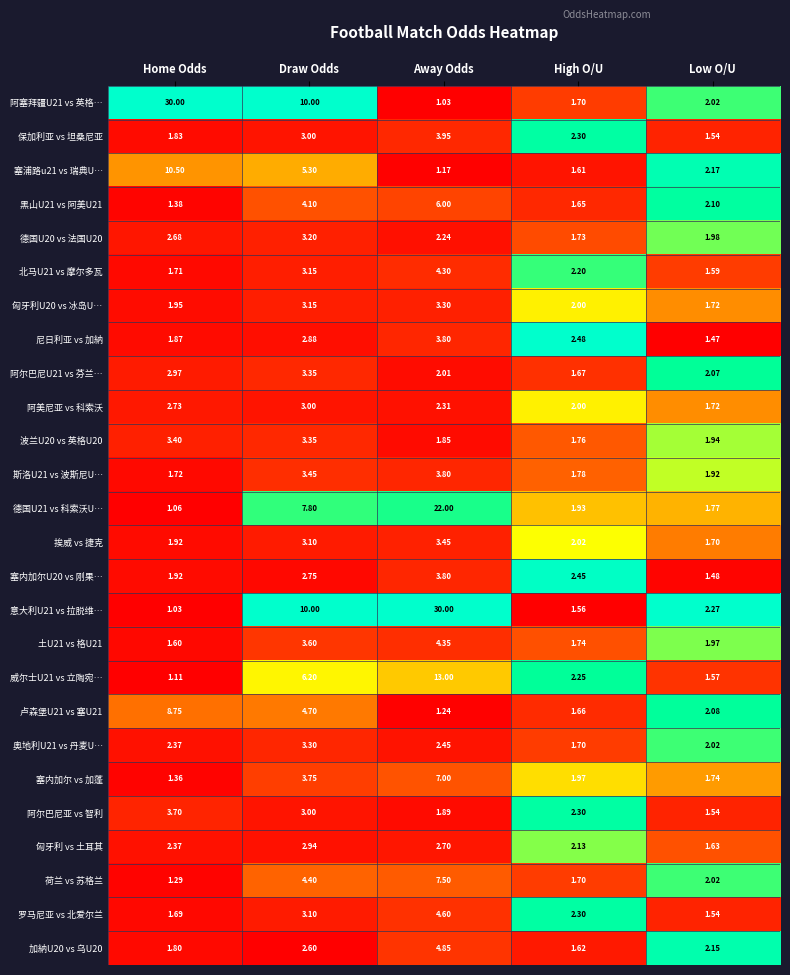

At which category is the sum across all series the highest?

Away Odds